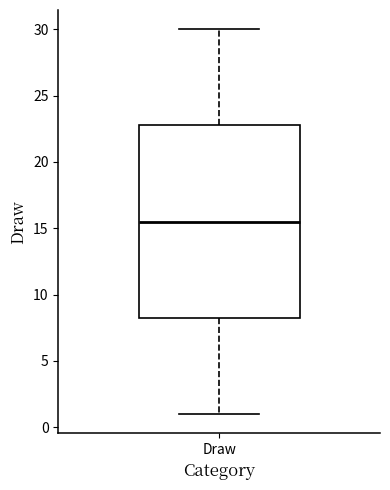

Where does the upper whisker of the box for Draw end on the y-axis? The values are not printed on the chart, so give them approximately, as read against the axis.

30.0